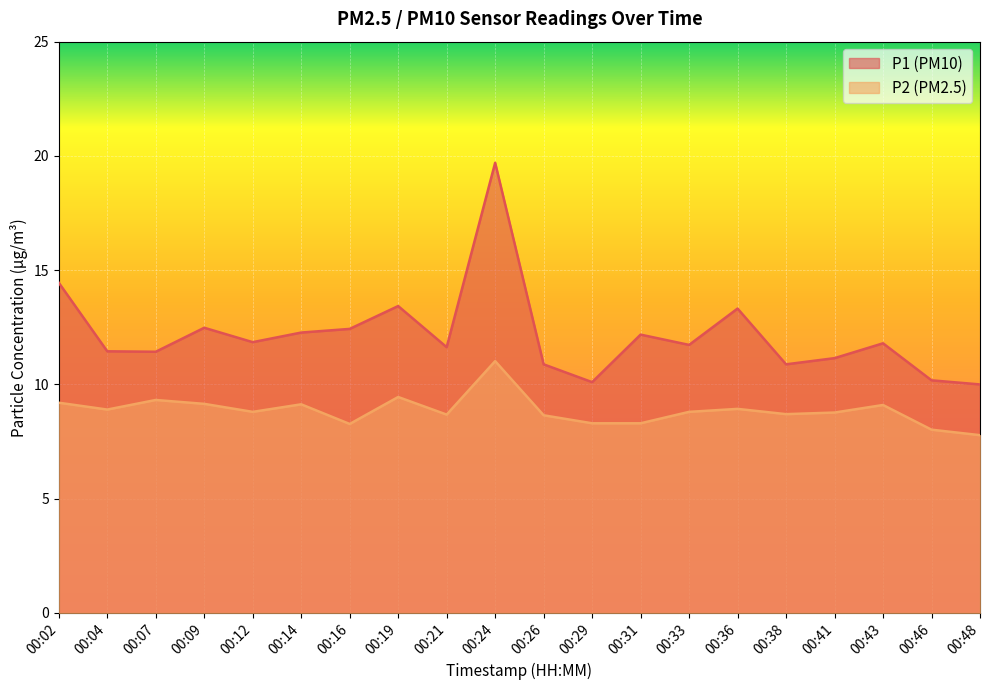

What is the value of the P2 point at the 17th from the left?

8.8